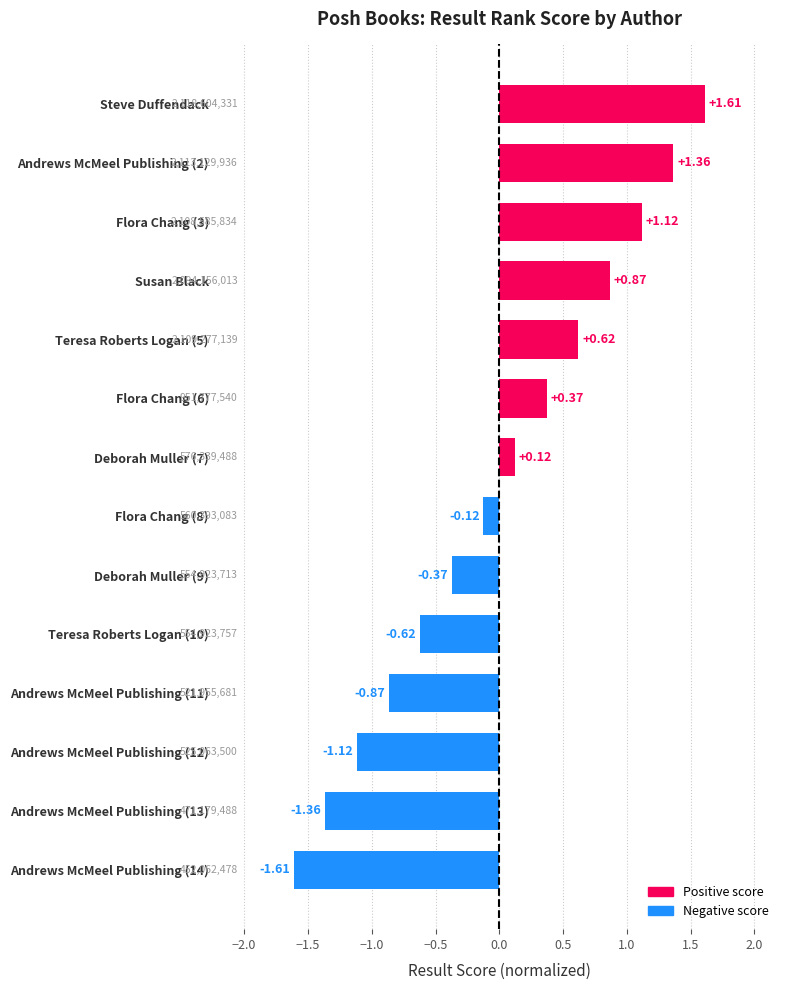

What is the difference between the second highest and second lowest values?

2.7